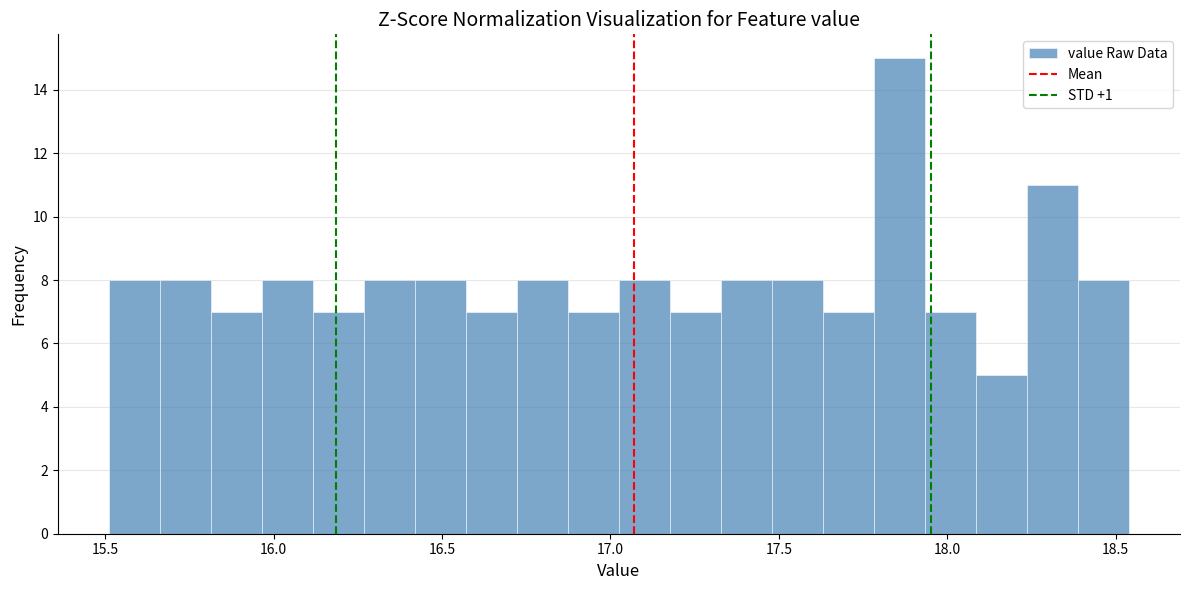

Around what value on the x-axis is the tallest bar? Give the approximate position of its centre, as read against the axis.

17.85